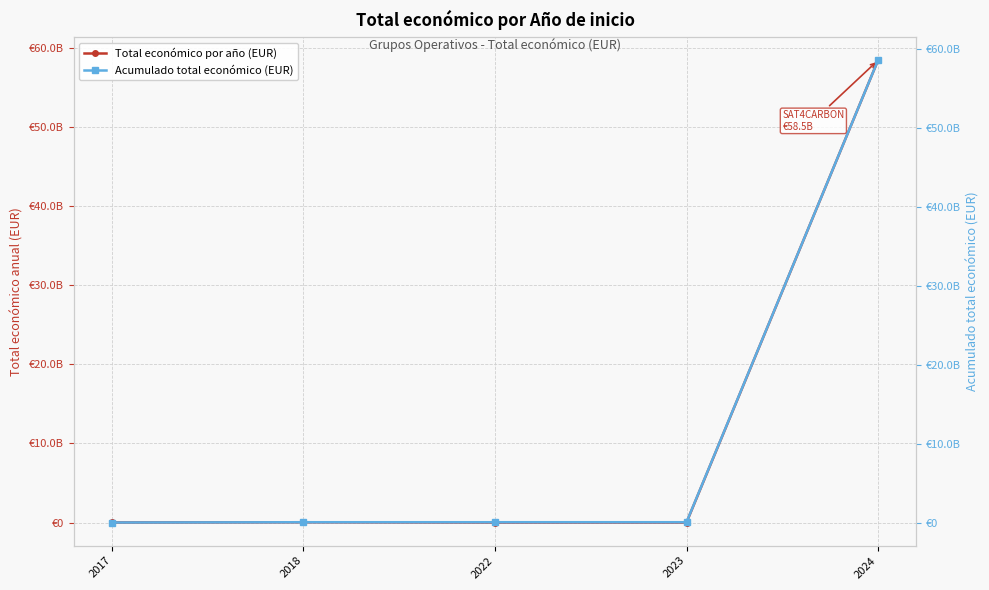

What is the sum of the Acumulado total económico (EUR) values at 2023 and 2024?

58544987368